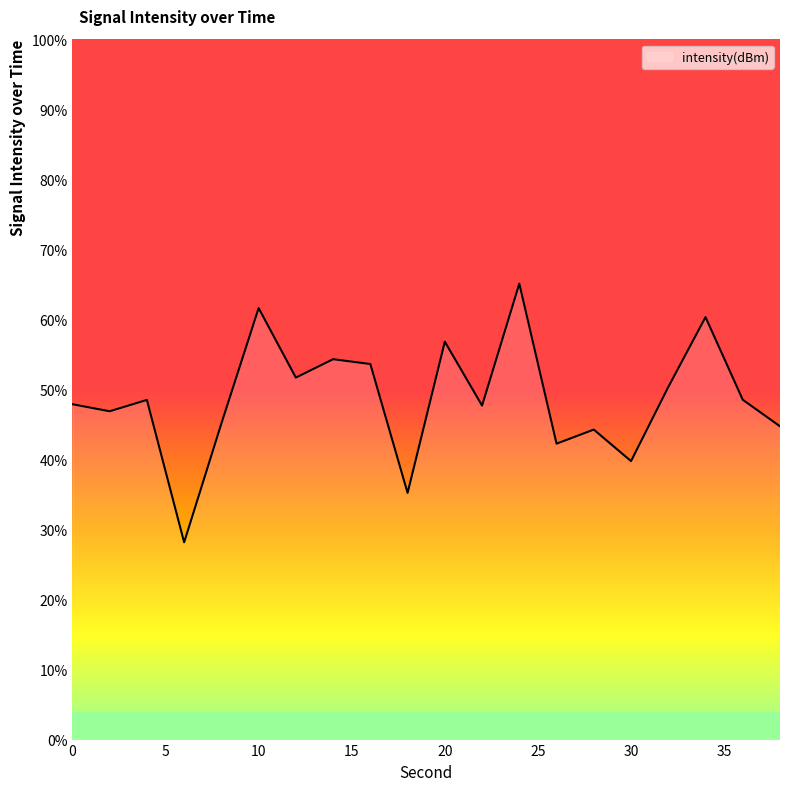

What is the greatest value displayed?

65.1